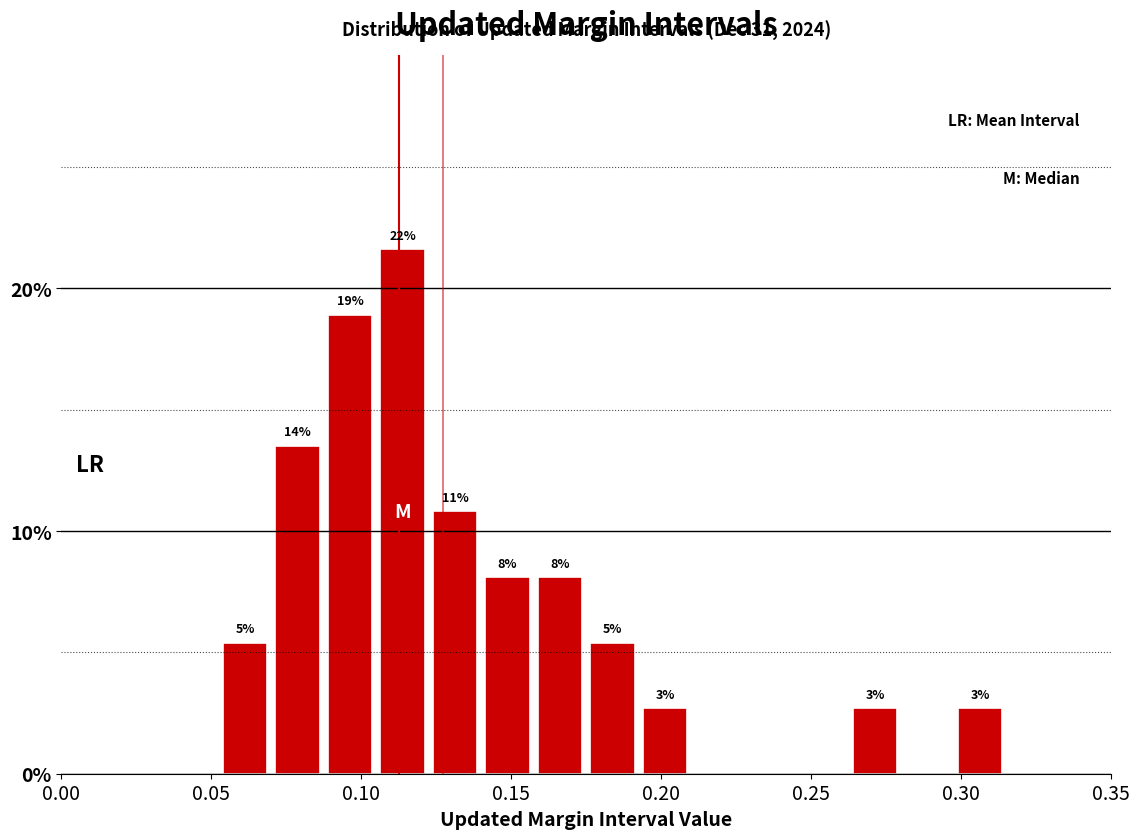

Read against the x-axis, roughly where is the centre of the tallest bar?

0.115